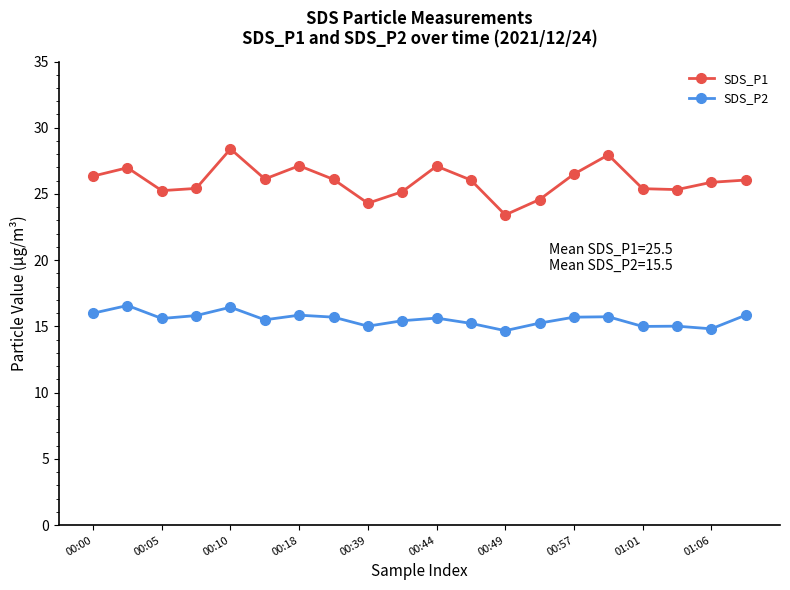

What is the sum of all SDS_P1 values?

519.5